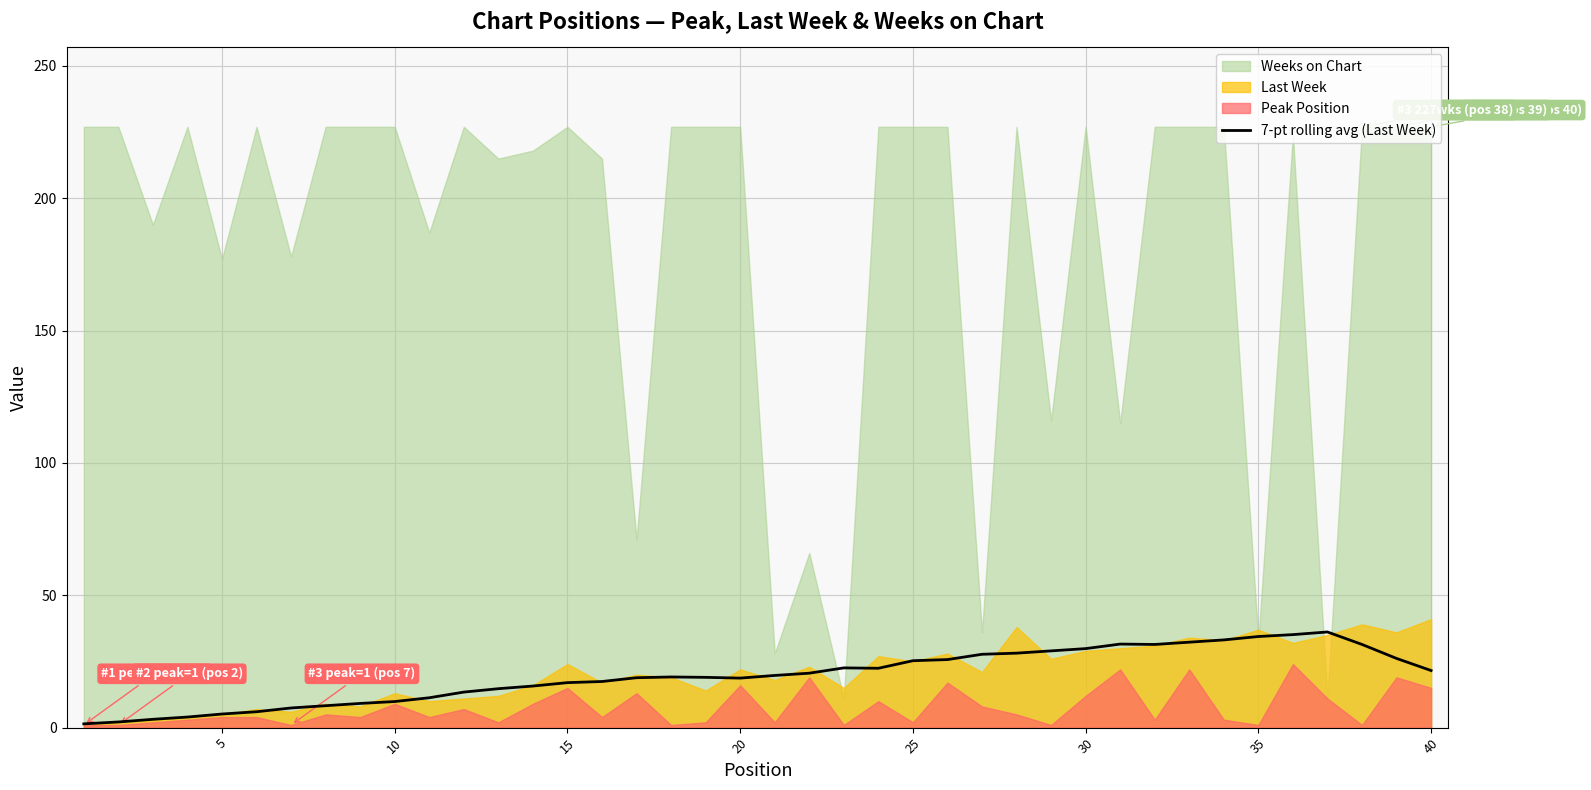

What is the highest value of the 7-pt rolling avg (Last Week) series?

36.1